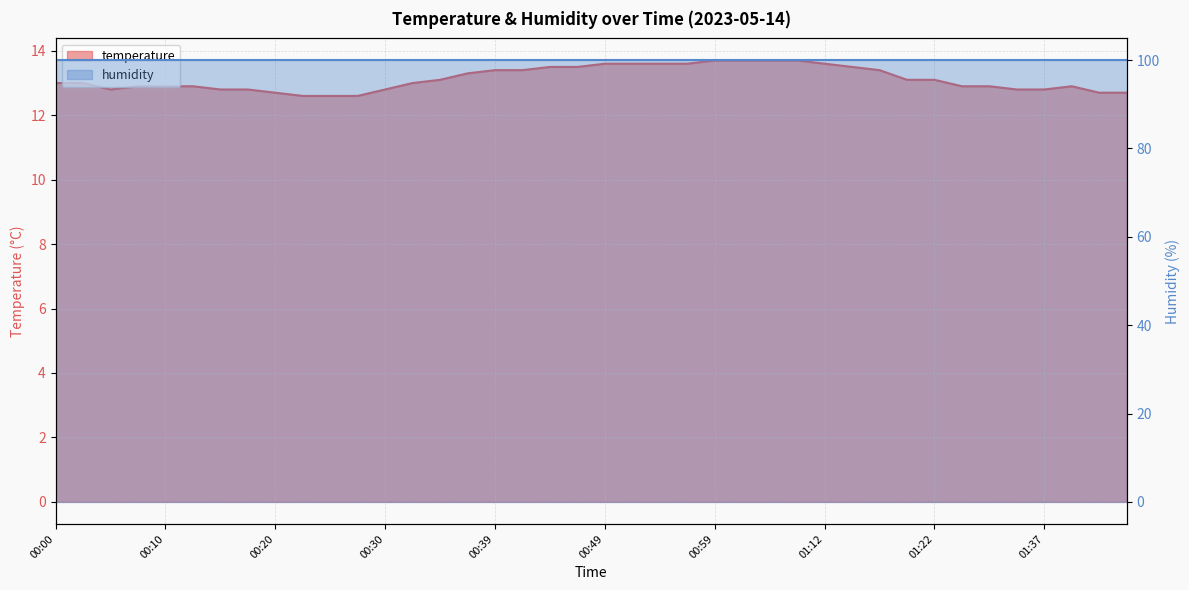

Where is the data nearest to the value 13?

00:00